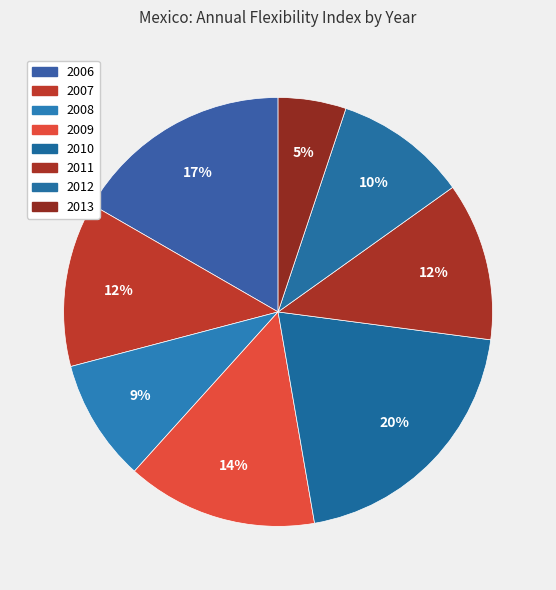

To the nearest percent, what percentage of the pie is 2008?

9%